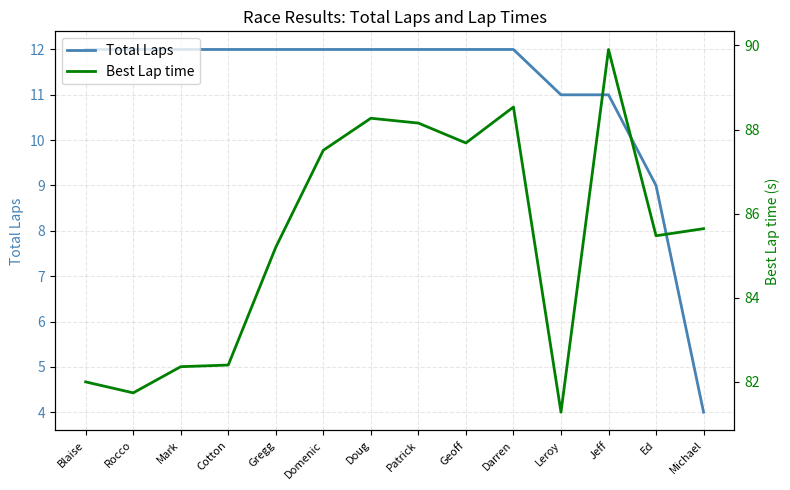

List the labels in order of Best Lap time value, largest first.

Jeff, Darren, Doug, Patrick, Geoff, Domenic, Michael, Ed, Gregg, Cotton, Mark, Blaise, Rocco, Leroy